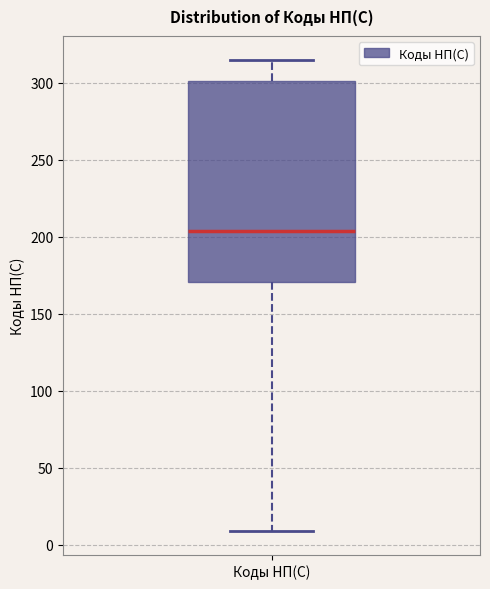

Read this box plot against the y-axis: the position of the median line, the range covered by the box, and the ends of both whiskers. The values are not printed on the chart, so give them approximately, as read against the axis.

median 205, box 170 to 300, whiskers 10 to 315